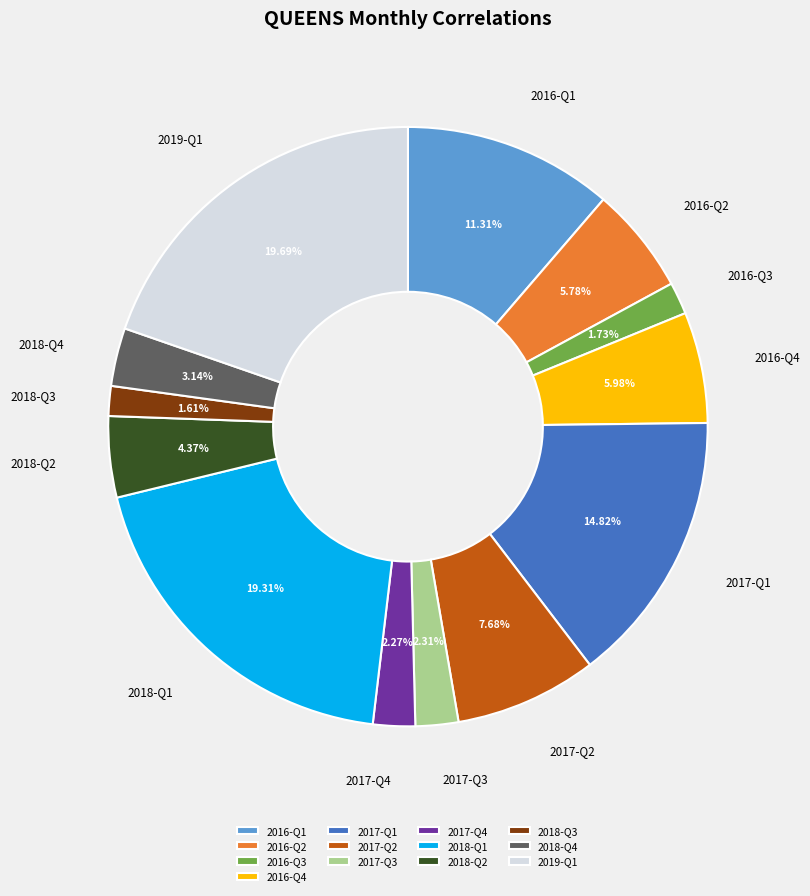

Is there a majority slice in this chart?

No